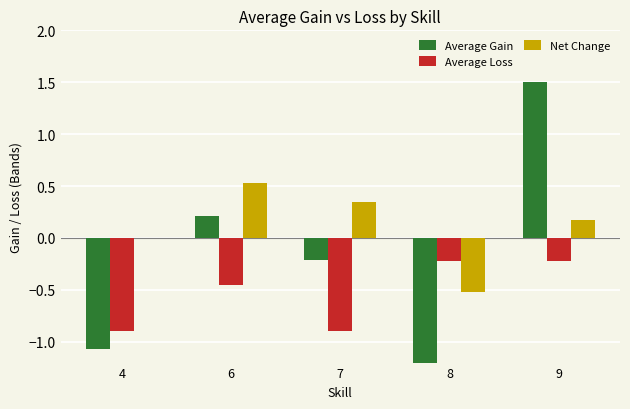

At which label does Average Gain first exceed 0?

6